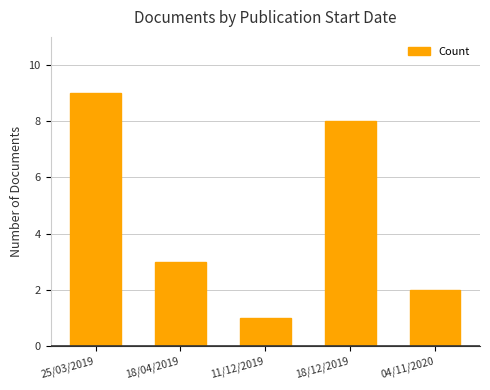

Reading left to right, extract all data points from this chart.

25/03/2019=9	18/04/2019=3	11/12/2019=1	18/12/2019=8	04/11/2020=2